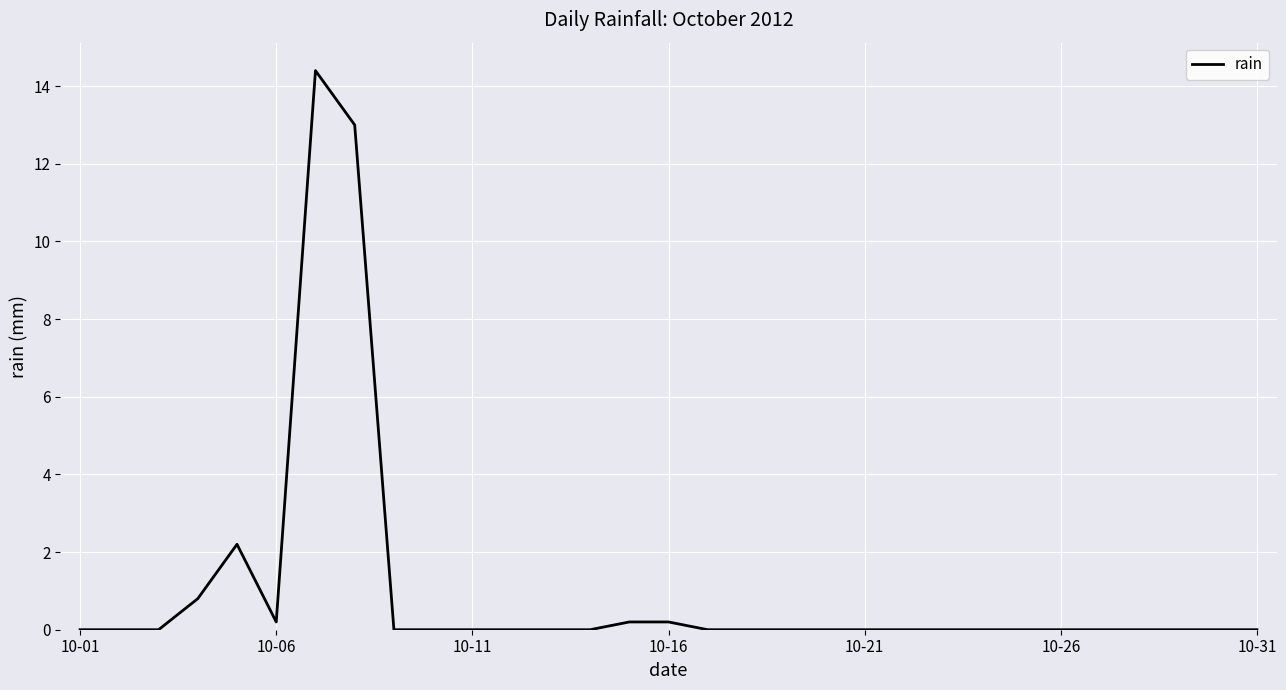

What is the difference between the maximum and minimum values?

14.4